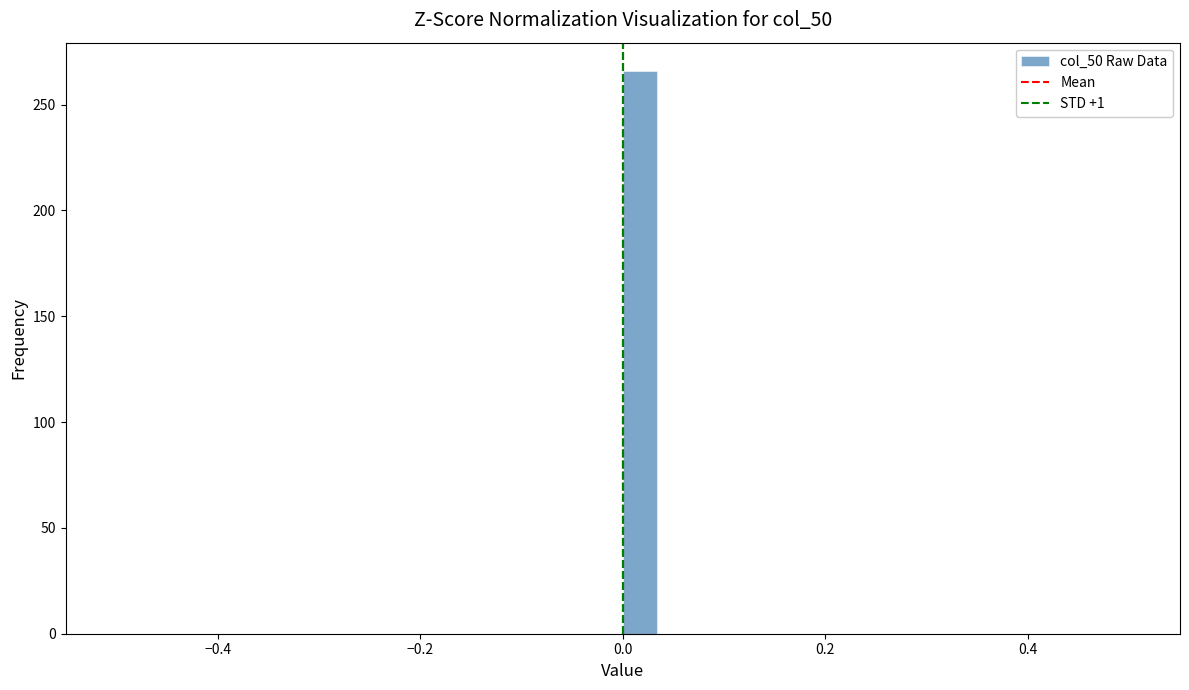

Around what value on the x-axis is the tallest bar? Give the approximate position of its centre, as read against the axis.

0.02